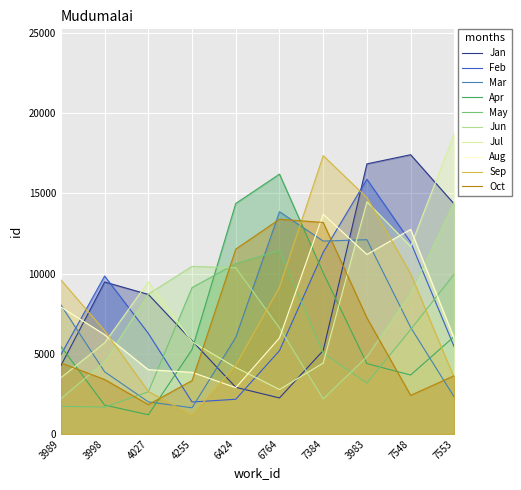

Where do Apr and Jan first cross each other?

3989 and 3998